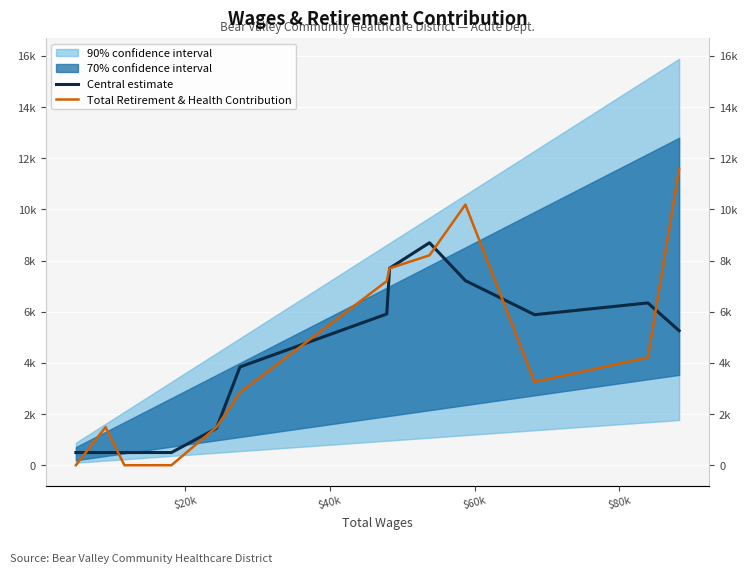

How many values in the Total Retirement & Health Contribution series exceed 3254?

6